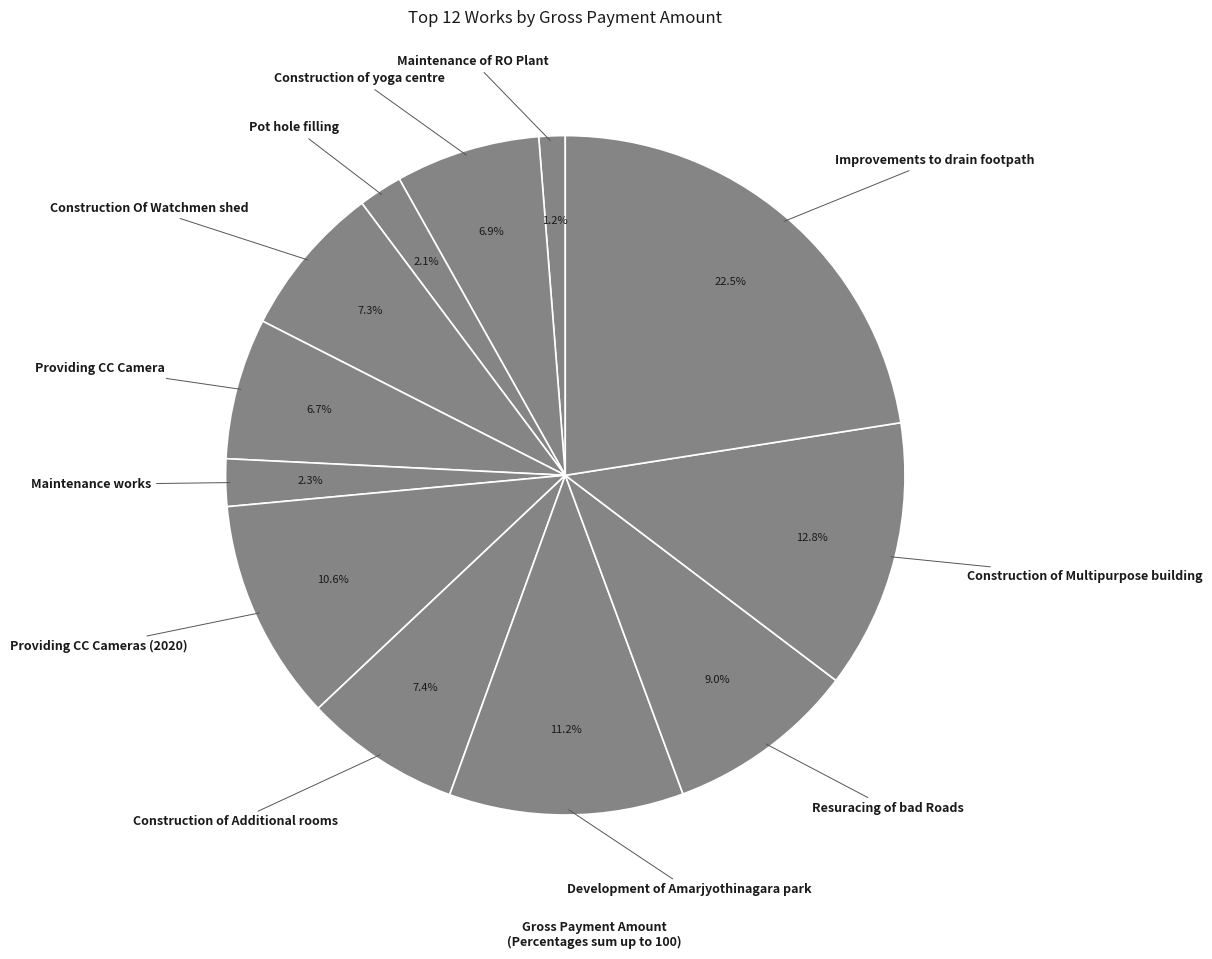

Count the number of slices in the pie.

12